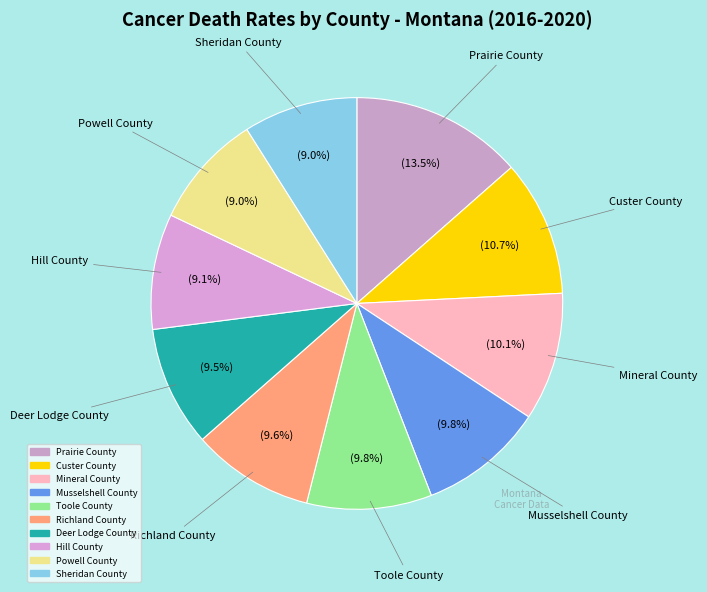

How many segments does this pie chart have?

10